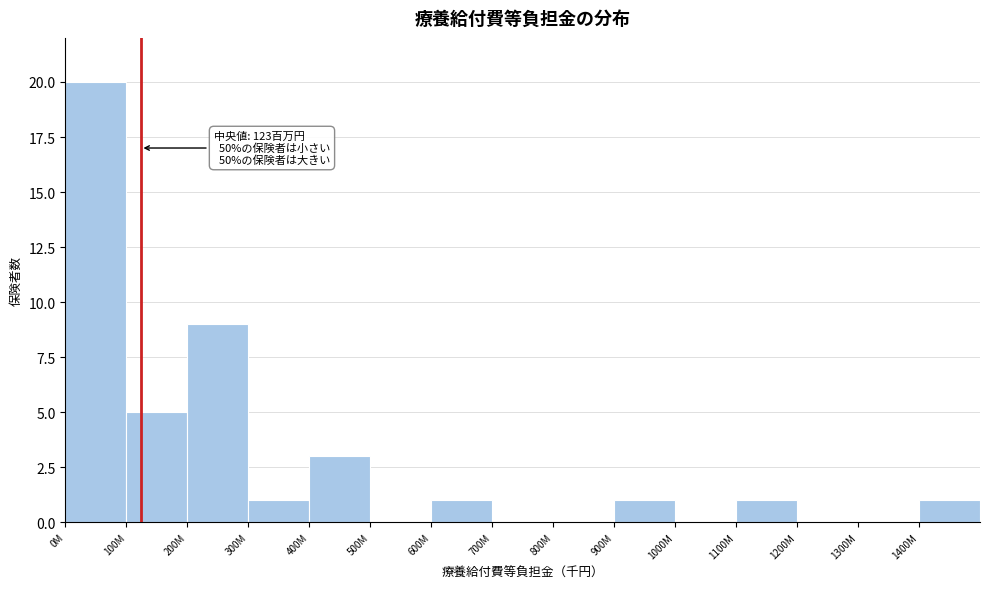

Reading right to left, list all the values displayed in this chart.

1400M=1	1300M=0	1200M=0	1100M=1	1000M=0	900M=1	800M=0	700M=0	600M=1	500M=0	400M=3	300M=1	200M=9	100M=5	0M=20